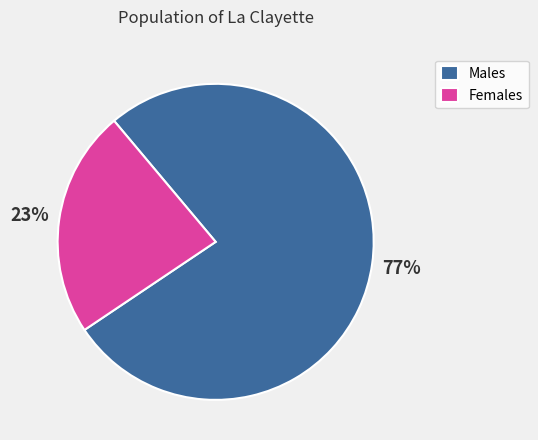

True or false: Females accounts for 32% of the total.

False